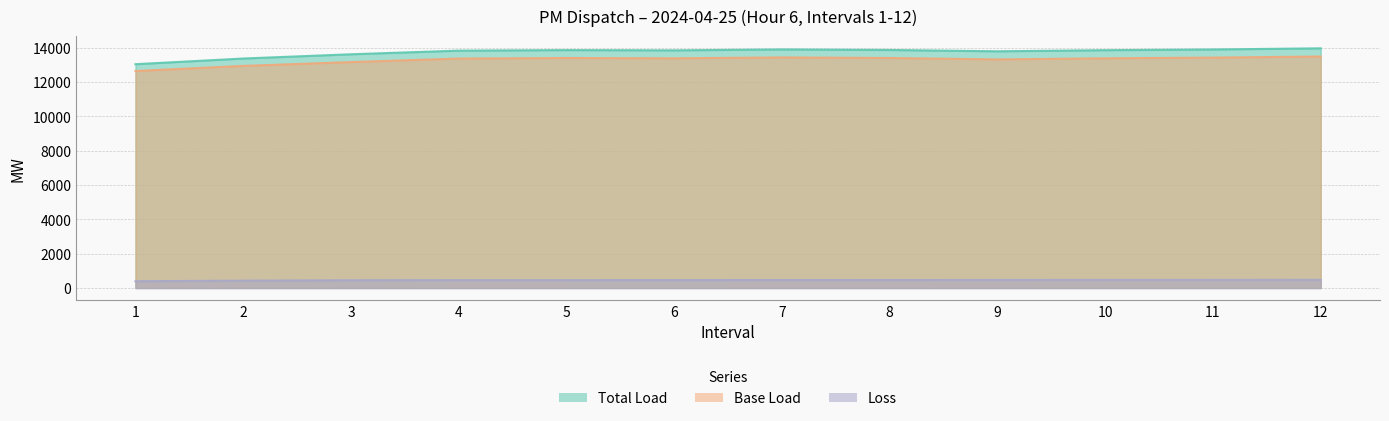

Which series has the largest range (max minus min)?

Total Load